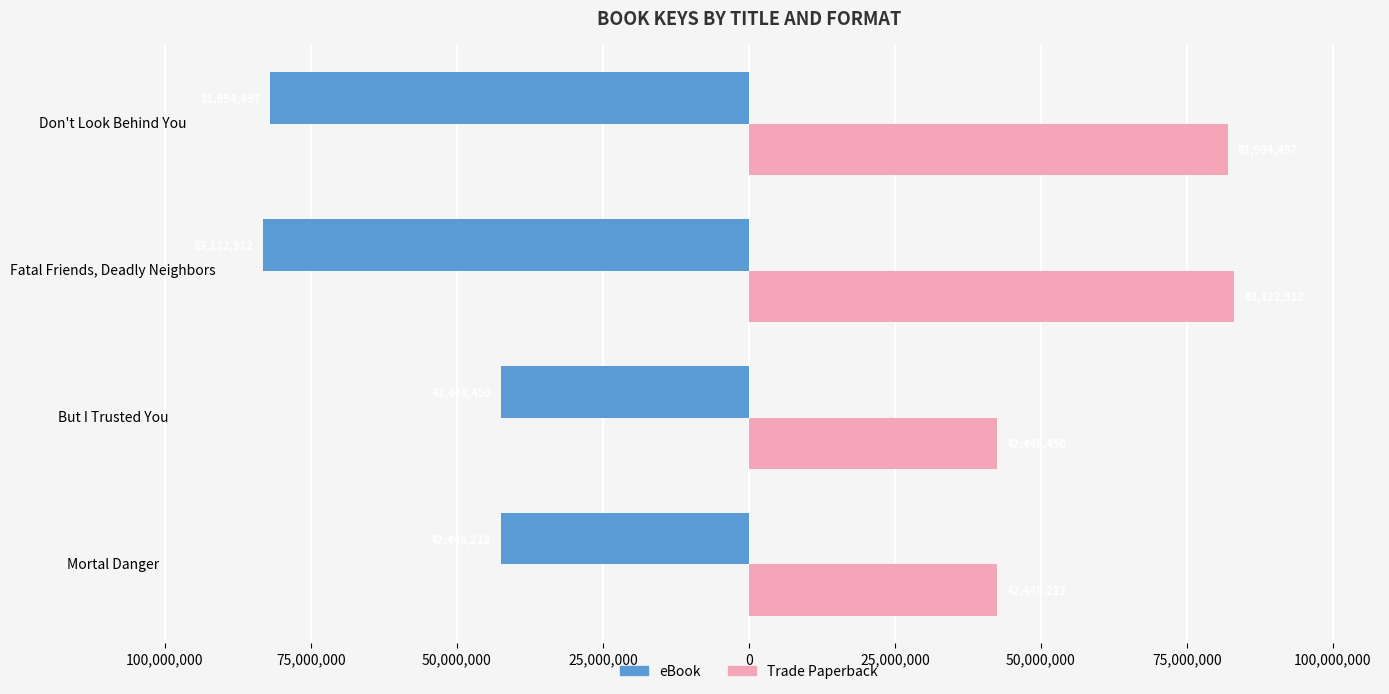

What are all the series names shown in the legend?

eBook, Trade Paperback